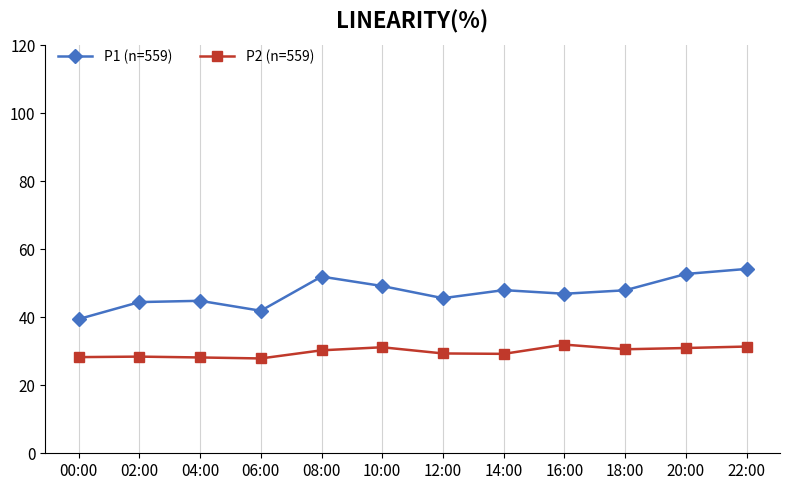

Is it true that P2 (n=559) equals 48.9 at 20:00?

False